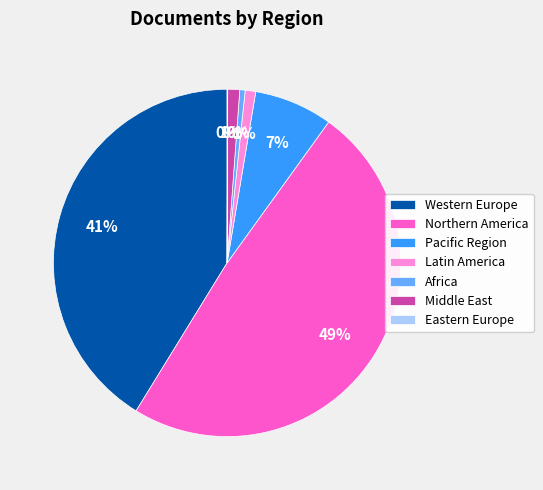

To the nearest percent, what portion does Pacific Region represent?

7%